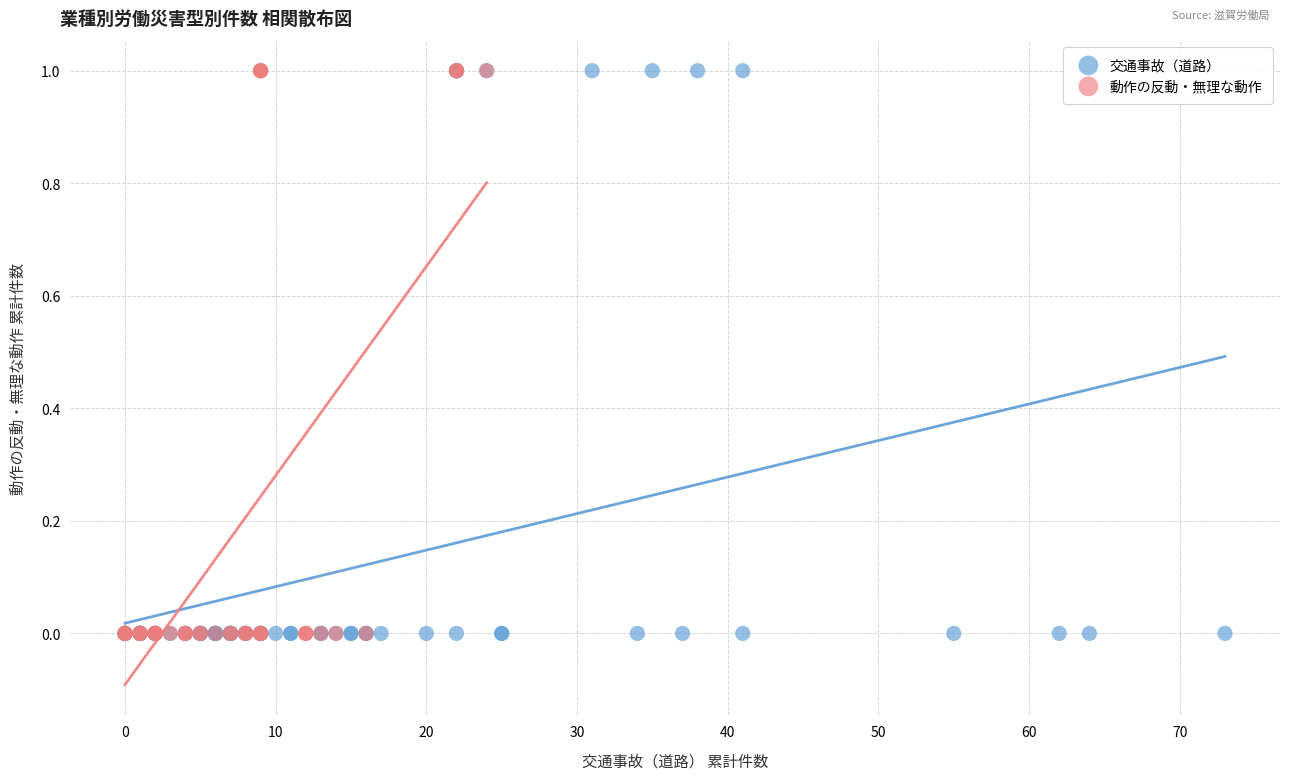

What are all the series names shown in the legend?

交通事故（道路）, 動作の反動・無理な動作